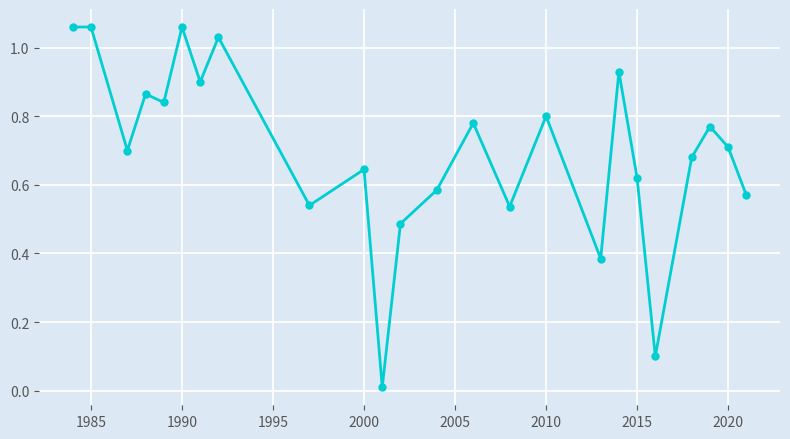

How many points are lower than both their immediate neighbors (excluding endpoints)?

8